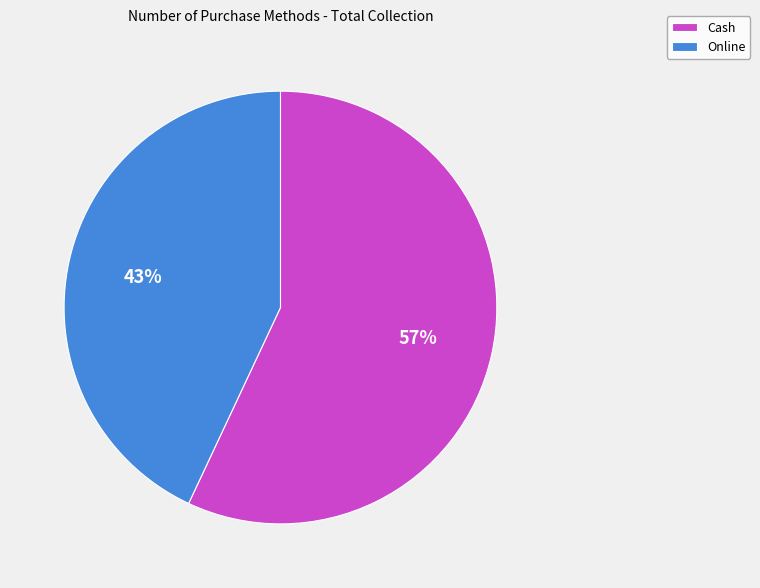

Which has a higher value, Cash or Online?

Cash